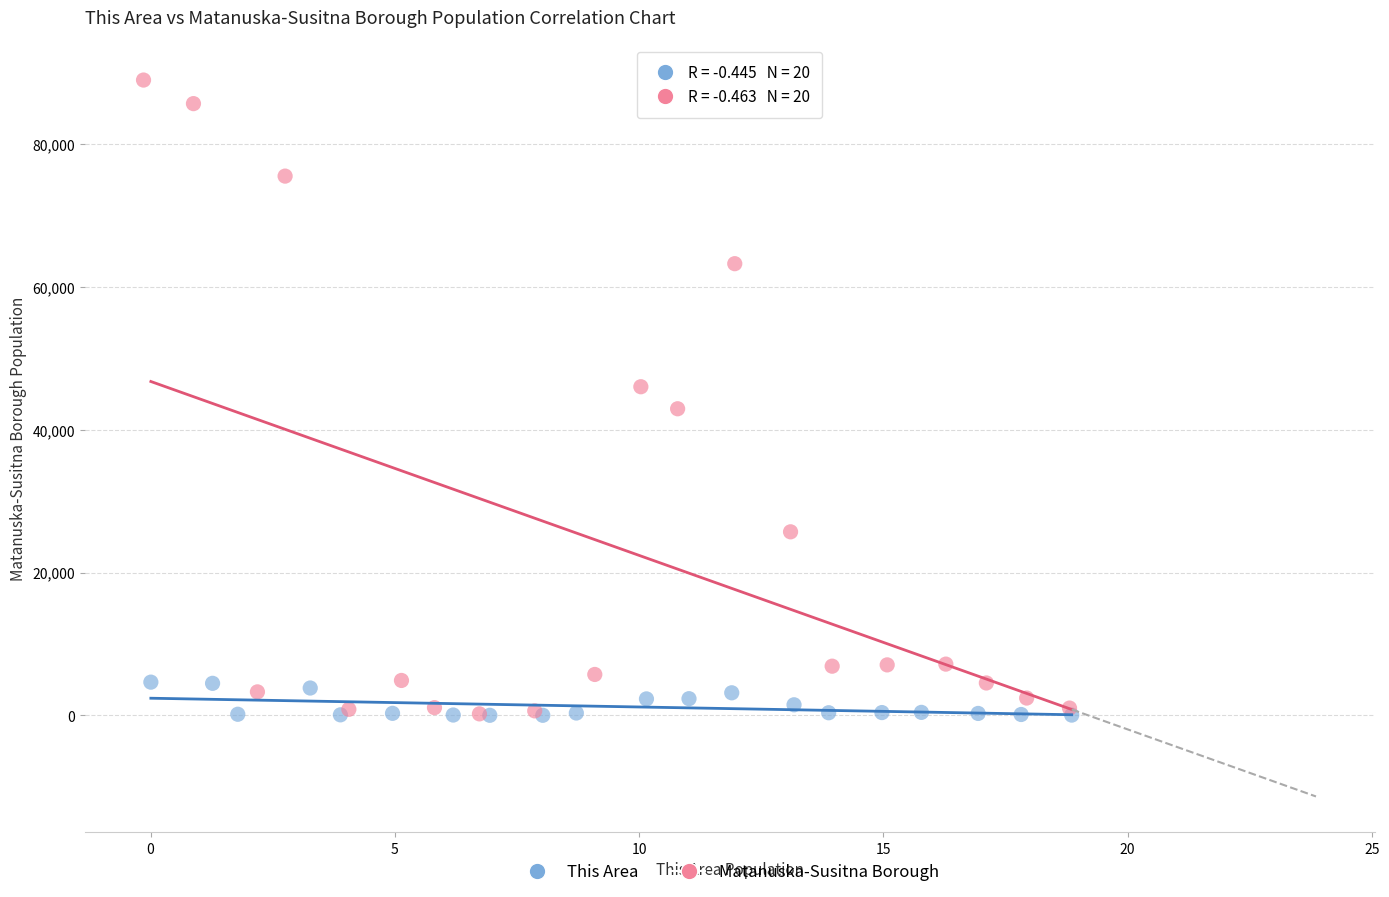

Which series contains the highest Y value?

Matanuska-Susitna Borough